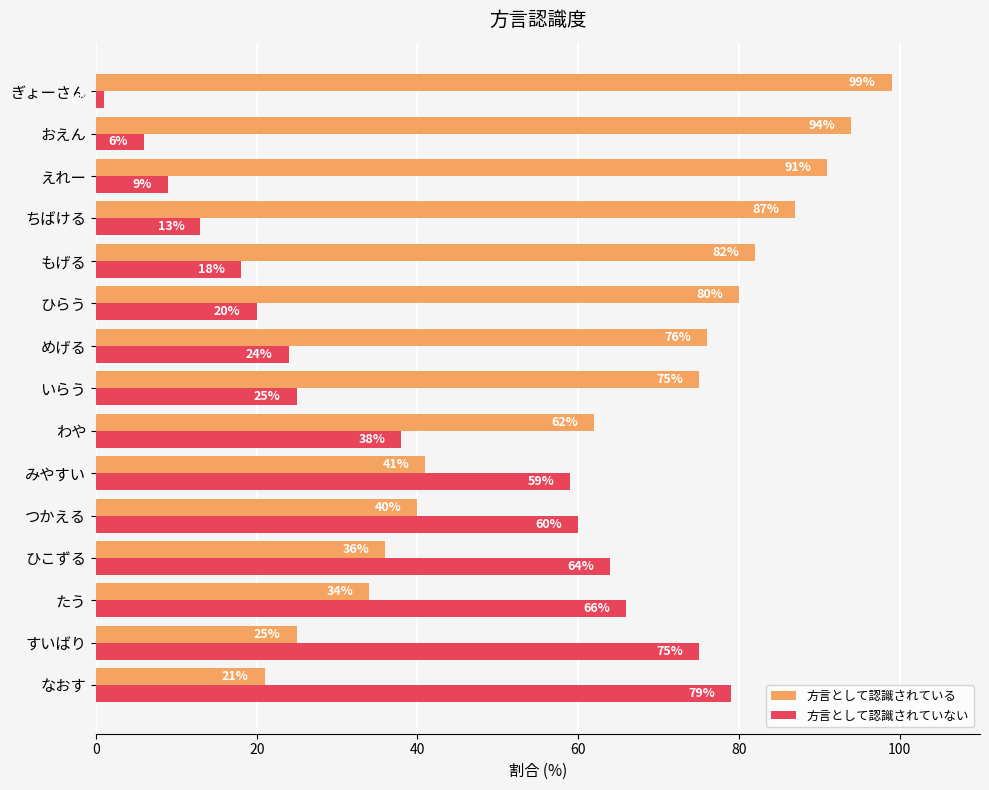

True or false: 方言として認識されていない has a value of 111 at たう.

False